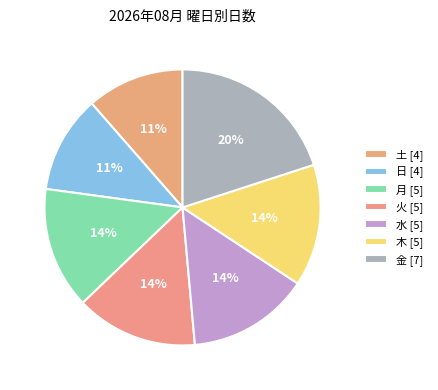

Do 月 and 日 together represent more than half of the pie?

No